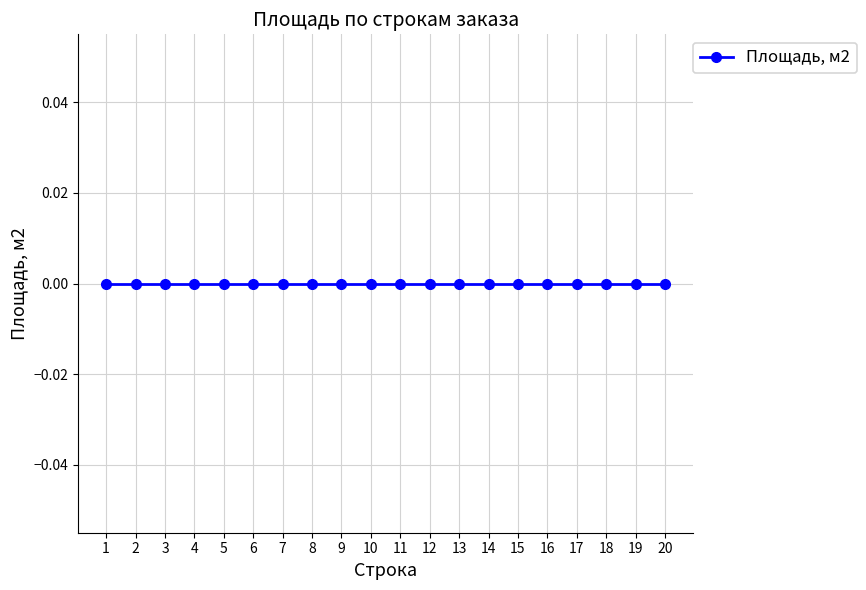

Does the chart have visible grid lines?

Yes